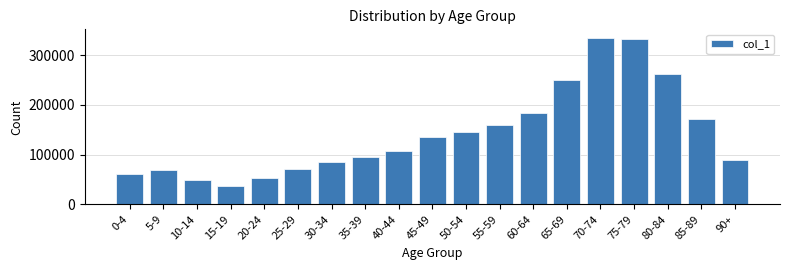

Reading right to left, what are all the values shown in this chart?

89216	171161	262963	332313	335265	249170	184232	160316	145177	135695	107198	95024	86138	71757	53878	37248	49030	69123	60852